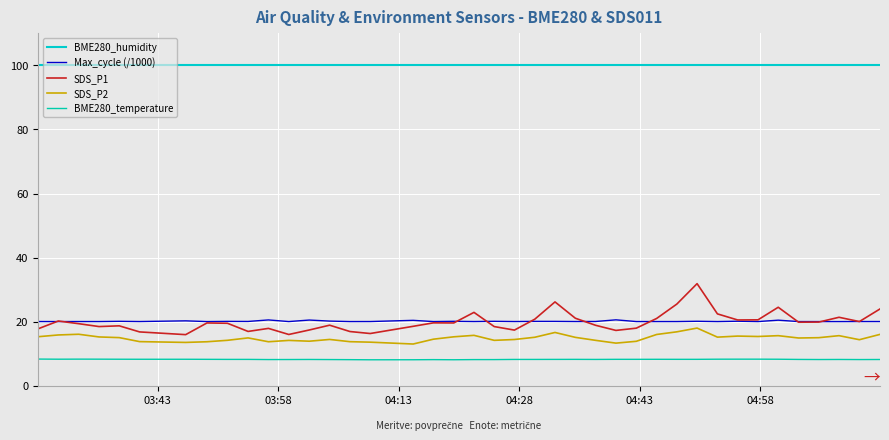

True or false: SDS_P2 and BME280_humidity intersect in this chart.

False